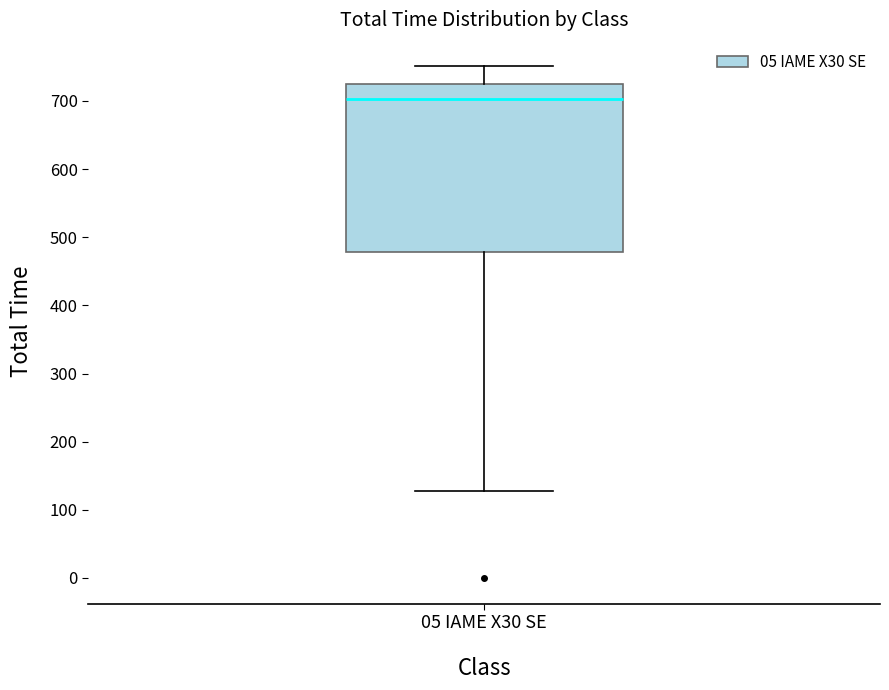

Read this box plot against the y-axis: the position of the median line, the range covered by the box, and the ends of both whiskers. The values are not printed on the chart, so give them approximately, as read against the axis.

median 700, box 480 to 720, whiskers 130 to 750